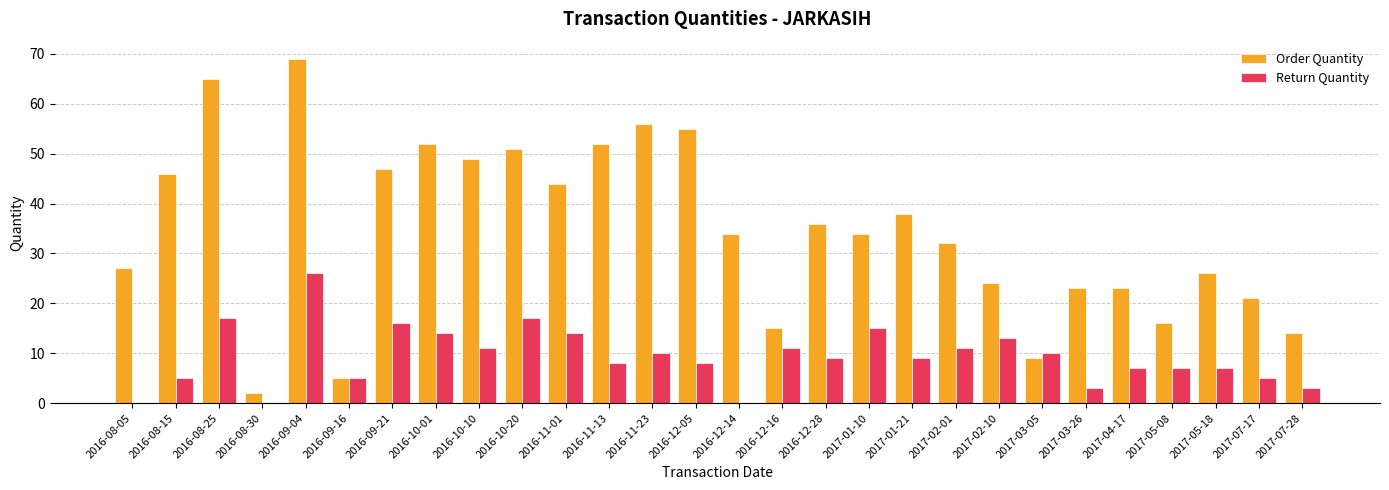

What is the maximum value shown in the chart?

69